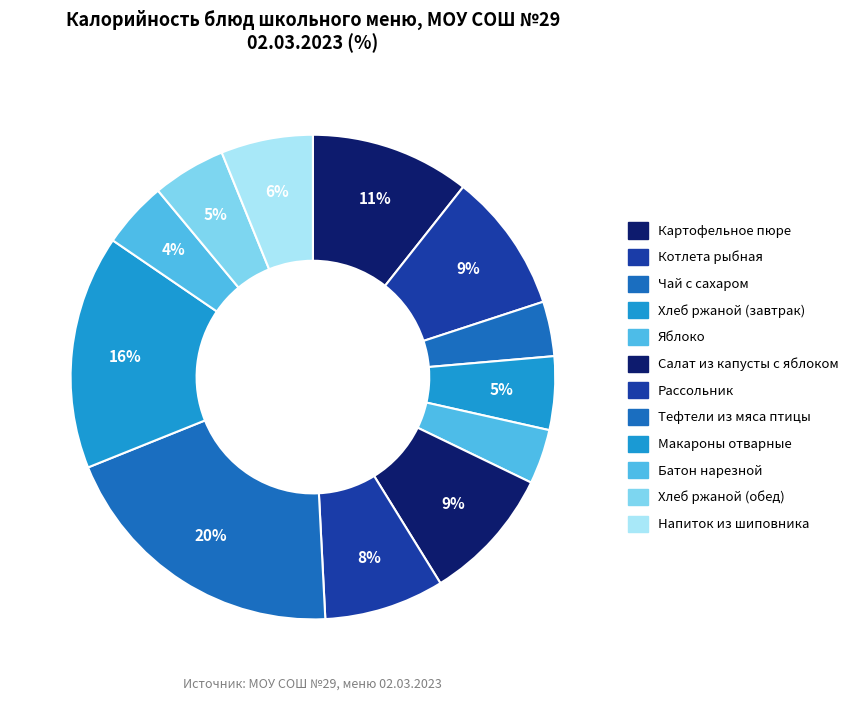

To the nearest percent, what is the combined percentage of Хлеб ржаной (обед) and Напиток из шиповника?

11%